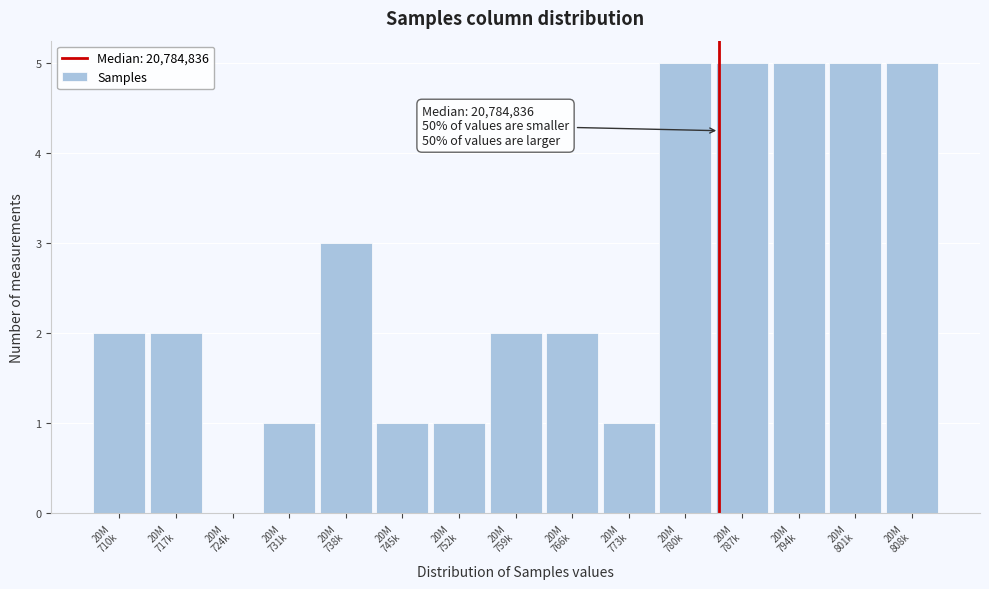

What is the greatest value displayed?

5